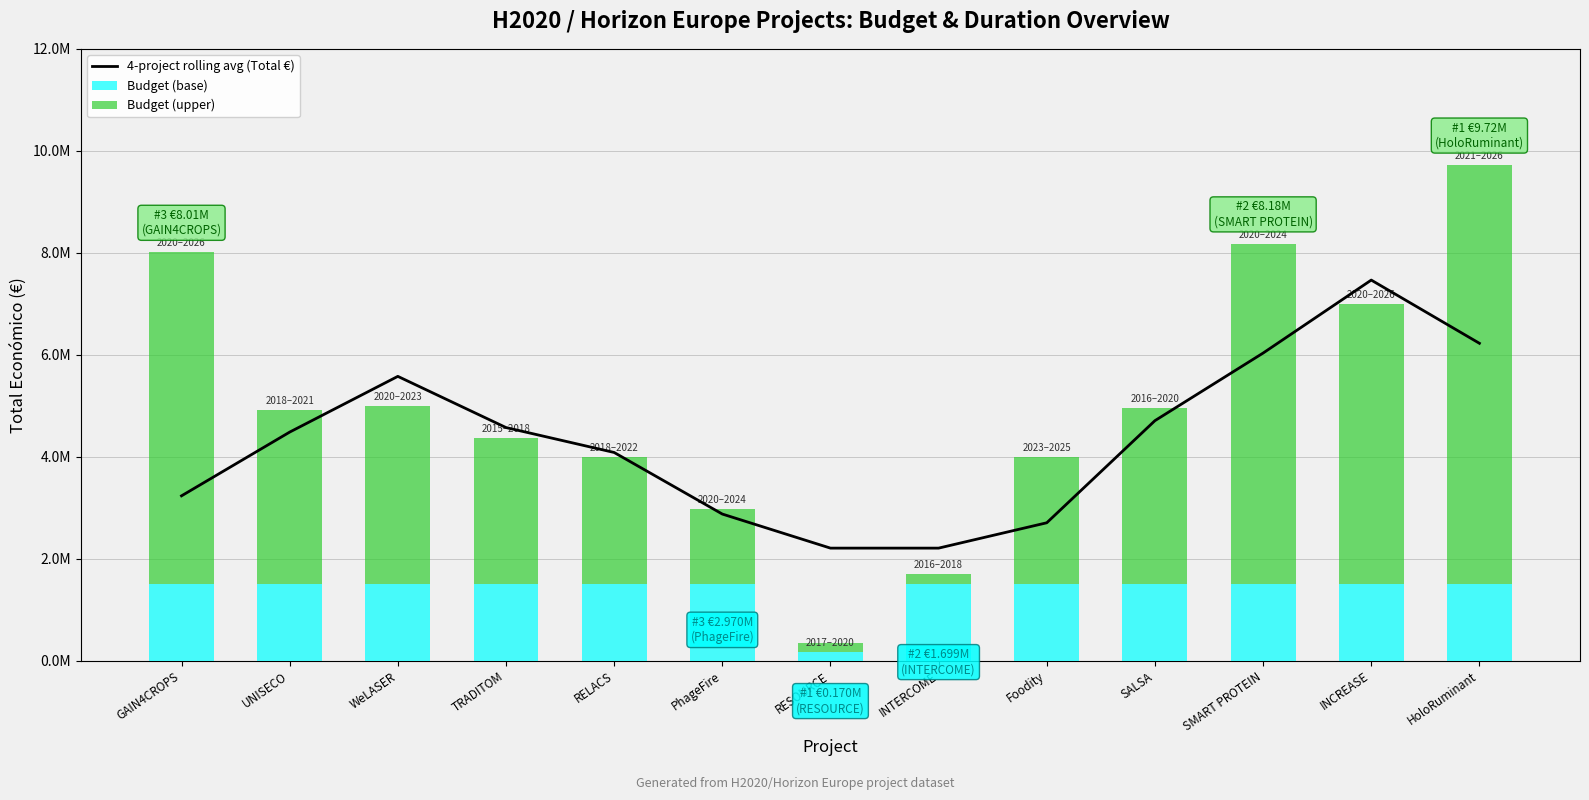

Rank the categories by 4-project rolling avg (Total €) value from lowest to highest.

RESOURCE, INTERCOME, Foodity, PhageFire, GAIN4CROPS, RELACS, UNISECO, TRADITOM, SALSA, WeLASER, SMART PROTEIN, HoloRuminant, INCREASE